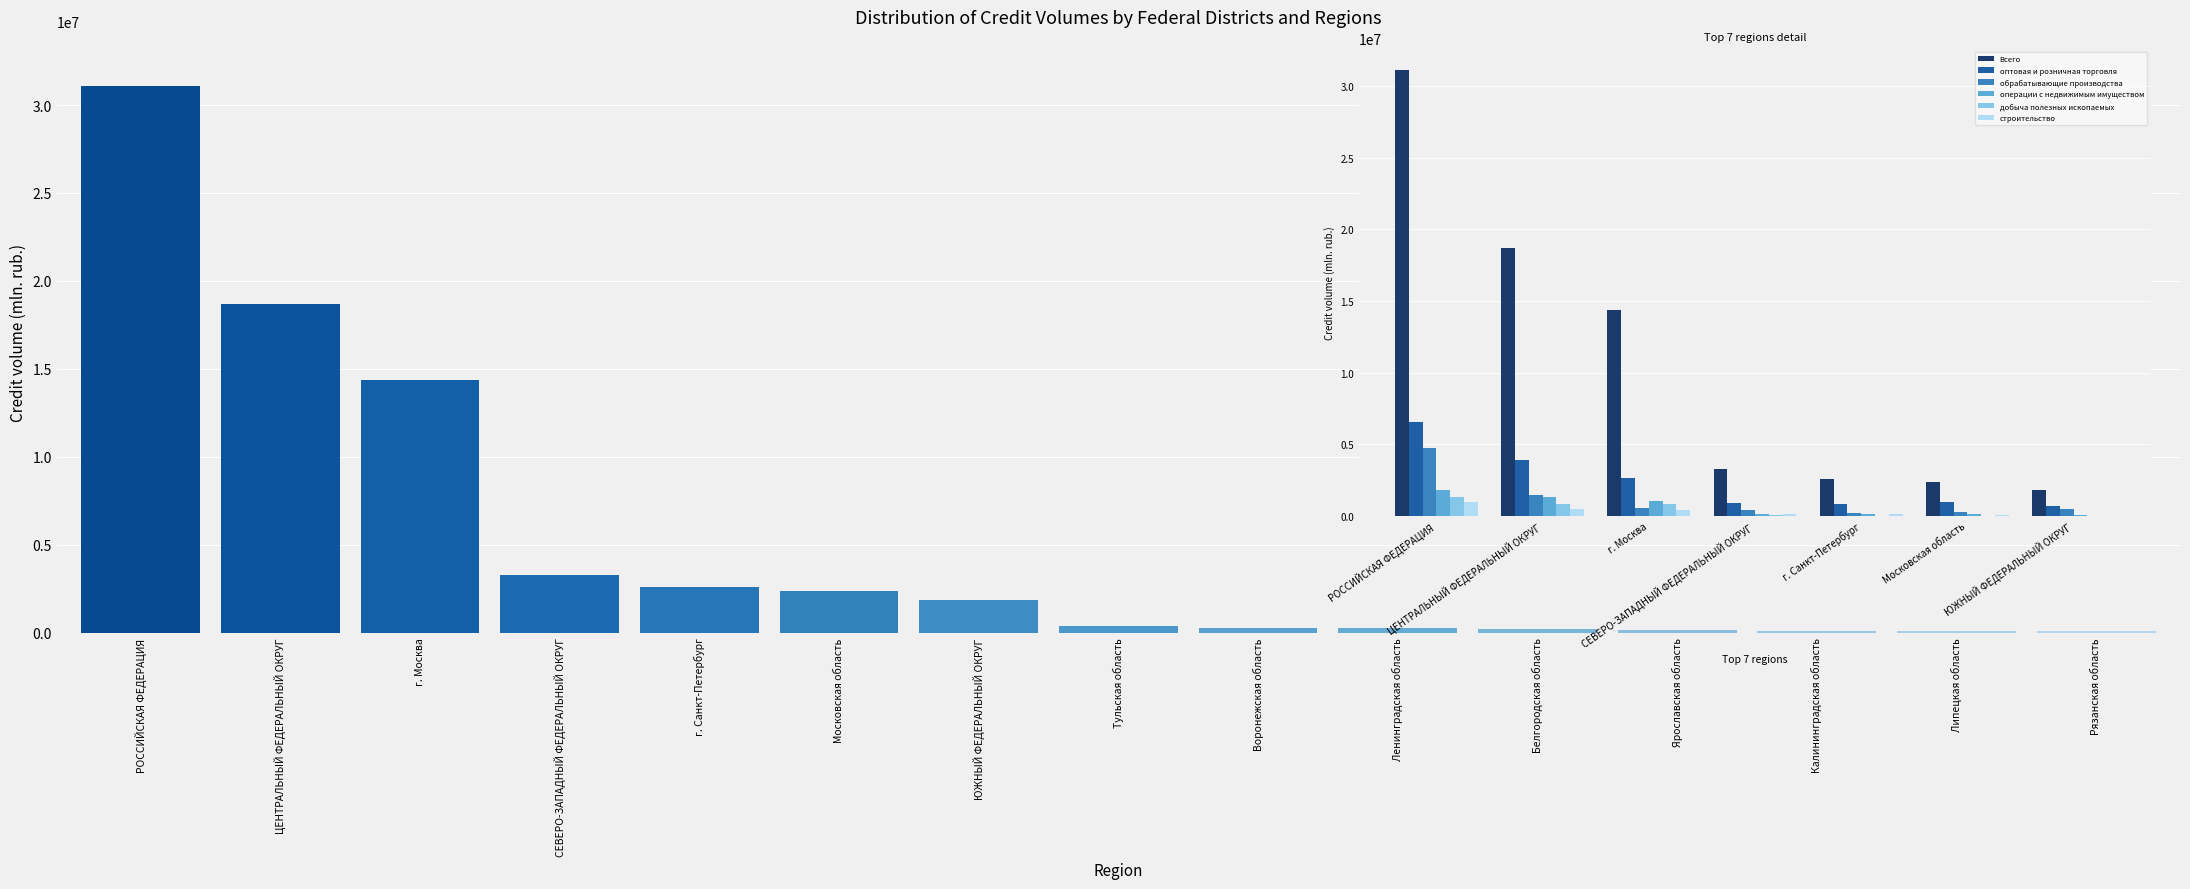

Is it true that операции с недвижимым имуществом equals 30023 at г. Санкт-Петербург?

False